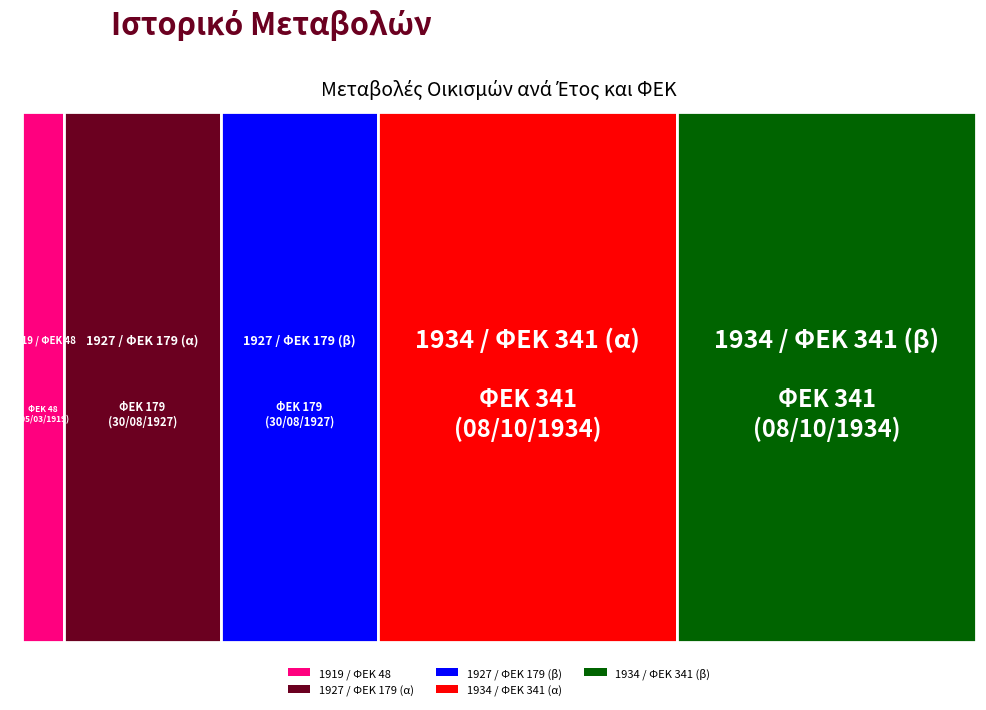

Reading right to left, extract all data points from this chart.

ΕΤΟΣ ΜΕΤΑΒΟΛΗΣ: 1934	1934	1927	1927	1919
ΑΡΙΘΜΟΣ ΦΕΚ: 341	341	179	179	48